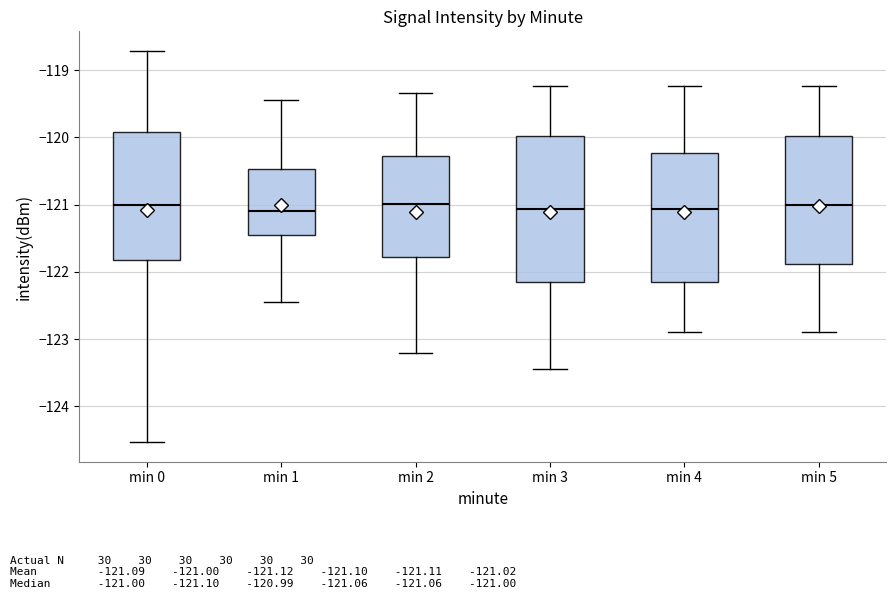

Reading left to right, read every box against the y-axis: the position of its median line, the range the box covers, and the ends of its whiskers. The values are not printed on the chart, so give them approximately, as read against the axis.

min 0: median -121.0, box -121.8 to -119.9, whiskers -124.5 to -118.7
min 1: median -121.1, box -121.5 to -120.5, whiskers -122.4 to -119.4
min 2: median -121.0, box -121.8 to -120.3, whiskers -123.2 to -119.3
min 3: median -121.1, box -122.1 to -120.0, whiskers -123.4 to -119.2
min 4: median -121.1, box -122.1 to -120.2, whiskers -122.9 to -119.2
min 5: median -121.0, box -121.9 to -120.0, whiskers -122.9 to -119.2